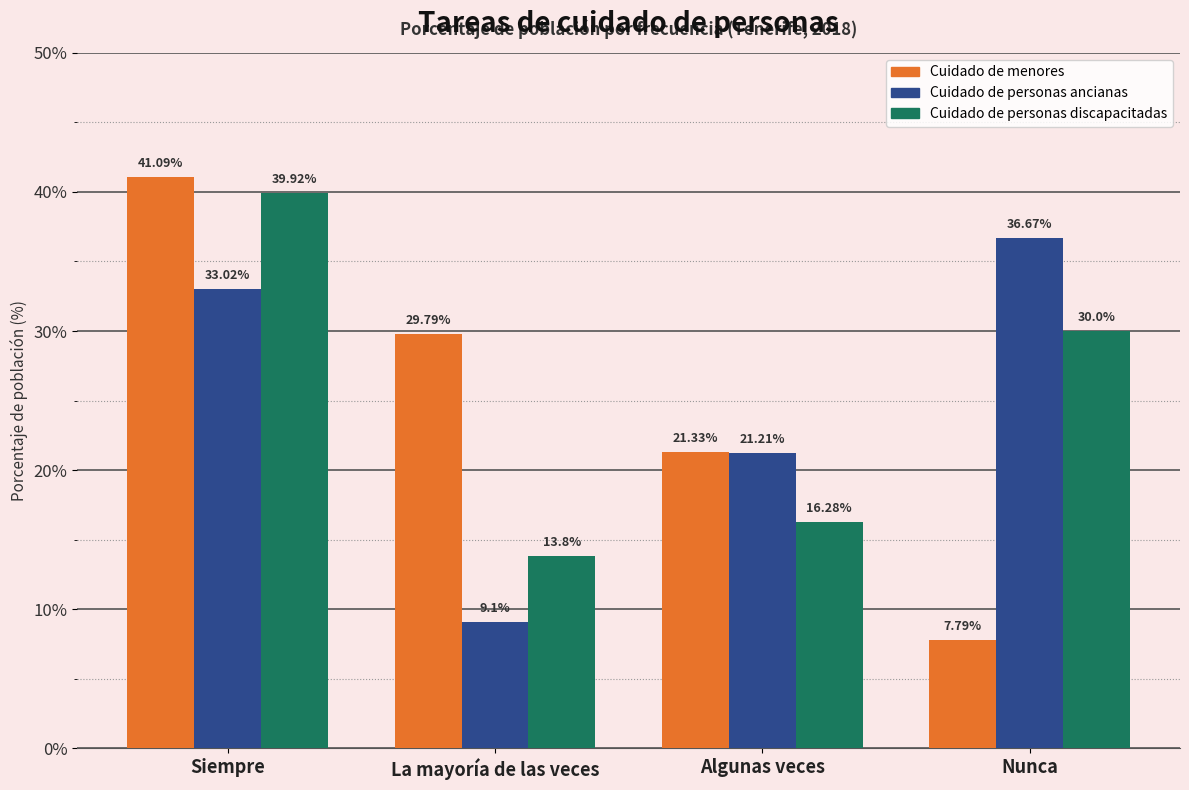

How many values in the Cuidado de personas discapacitadas series are below 30?

2